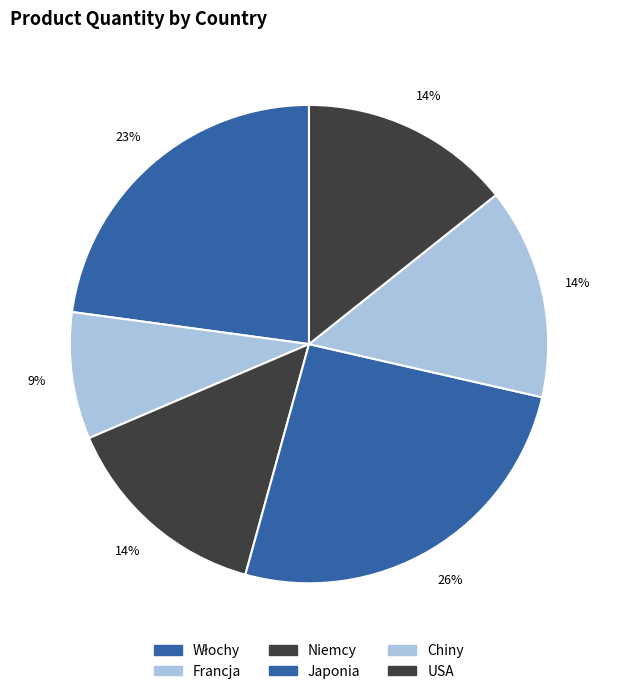

Is there any slice that represents more than half of the pie?

No